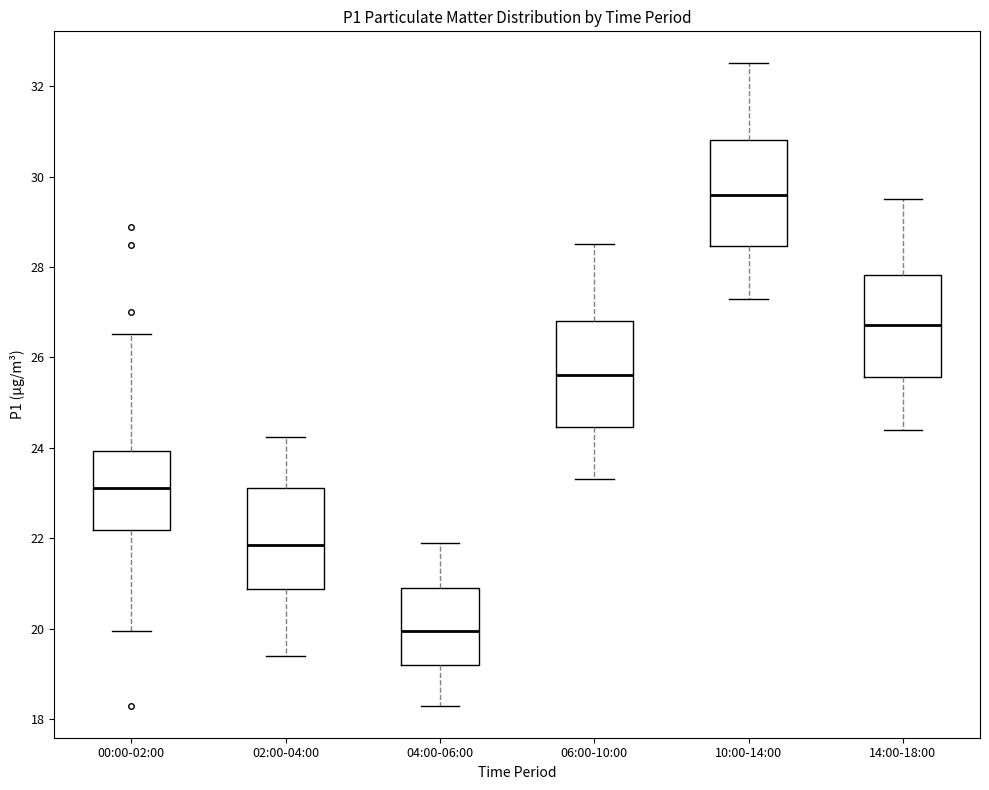

Where is the lower edge of the box for 14:00-18:00 on the y-axis? The values are not printed on the chart, so give them approximately, as read against the axis.

25.6